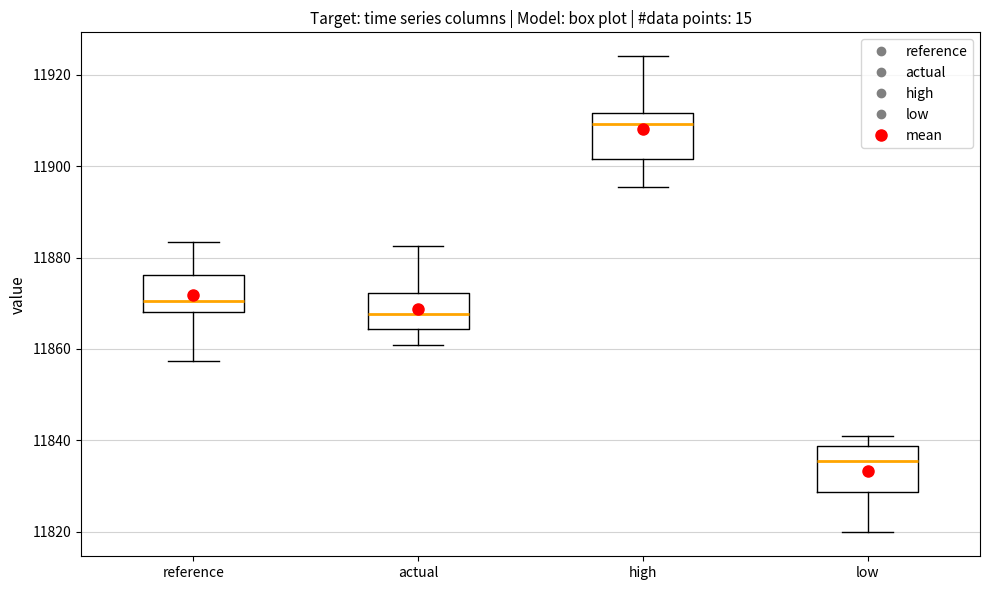

Where does the lower whisker of the box for reference end on the y-axis? The values are not printed on the chart, so give them approximately, as read against the axis.

11858